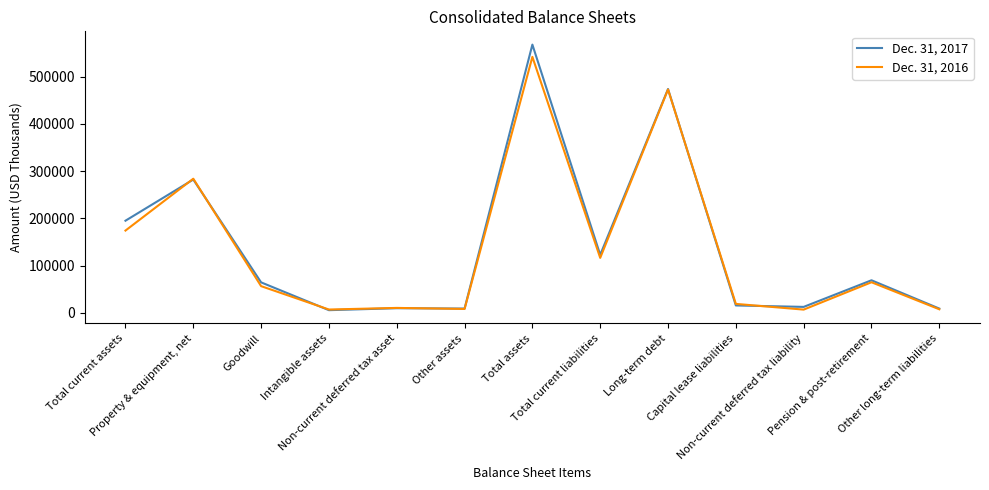

List the series in order of their overall mean, highest first.

Dec. 31, 2017, Dec. 31, 2016